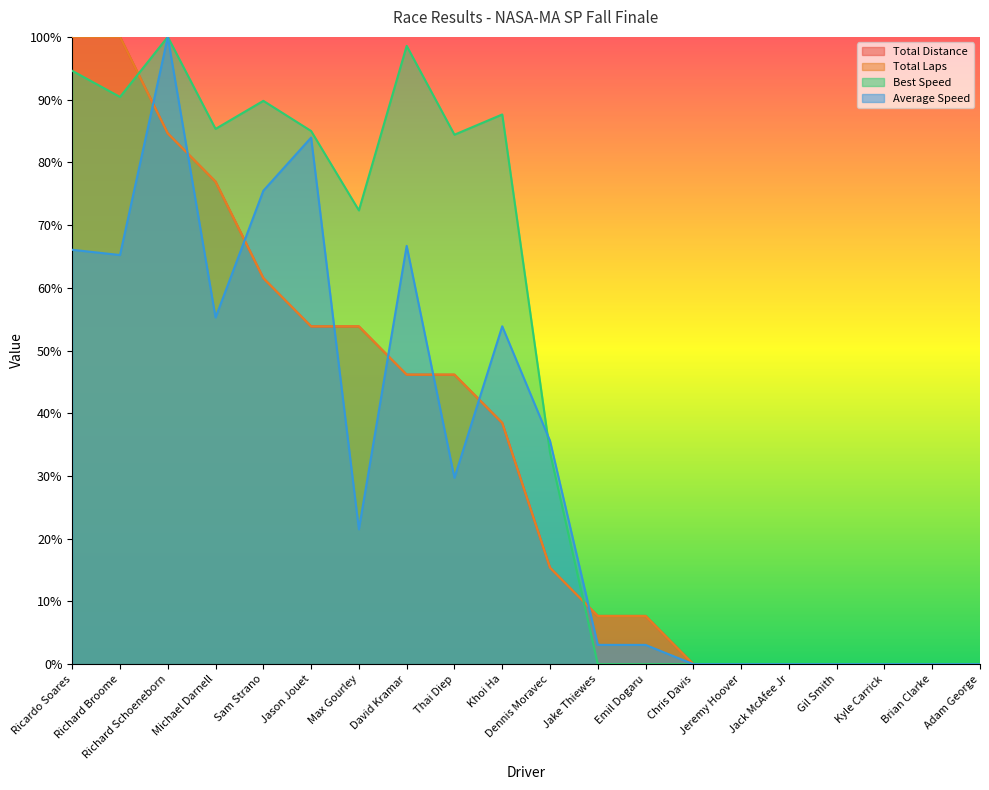

How many values in Average Speed are above zero?

13